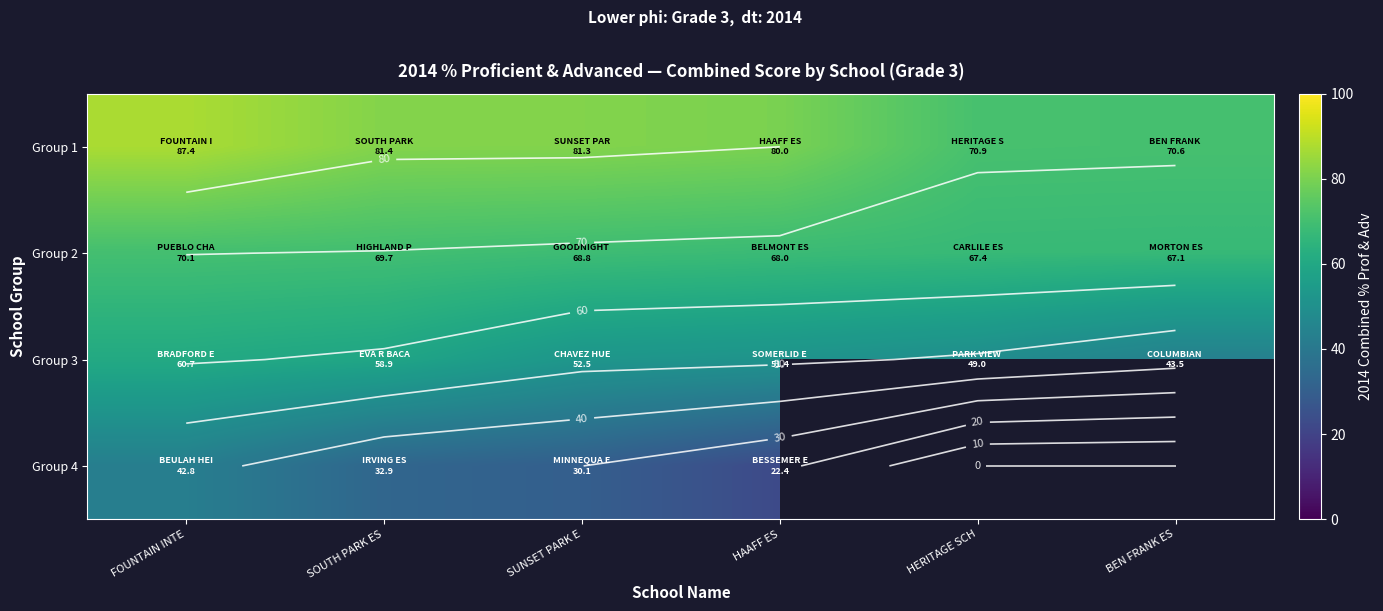

Rank the series at HERITAGE SCH from highest to lowest value.

Group 1, Group 2, Group 3, Group 4